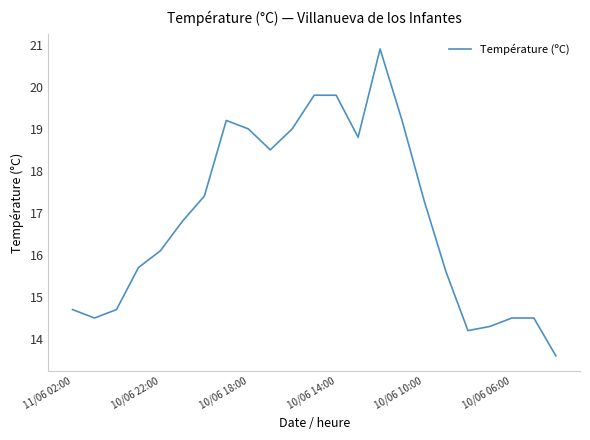

What is the minimum value shown in the chart?

13.6